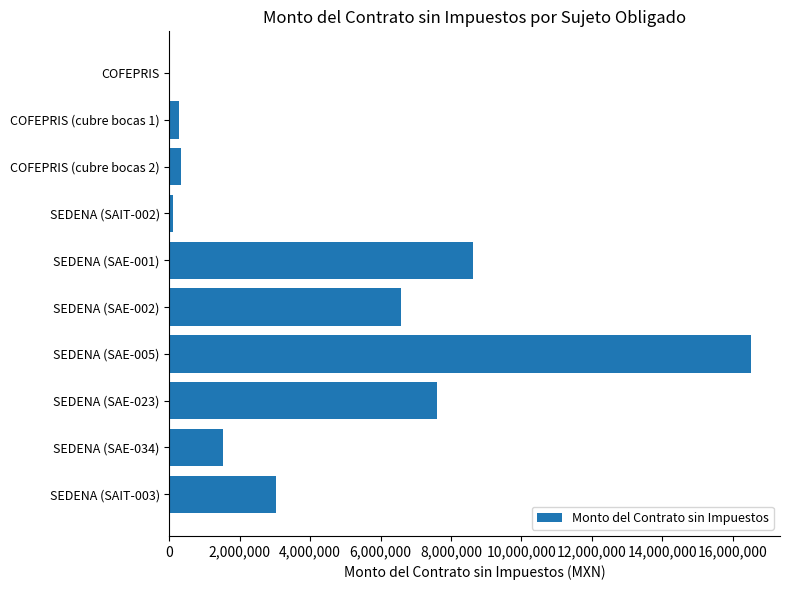

Which label corresponds to the largest value in the chart?

SEDENA (SAE-005)